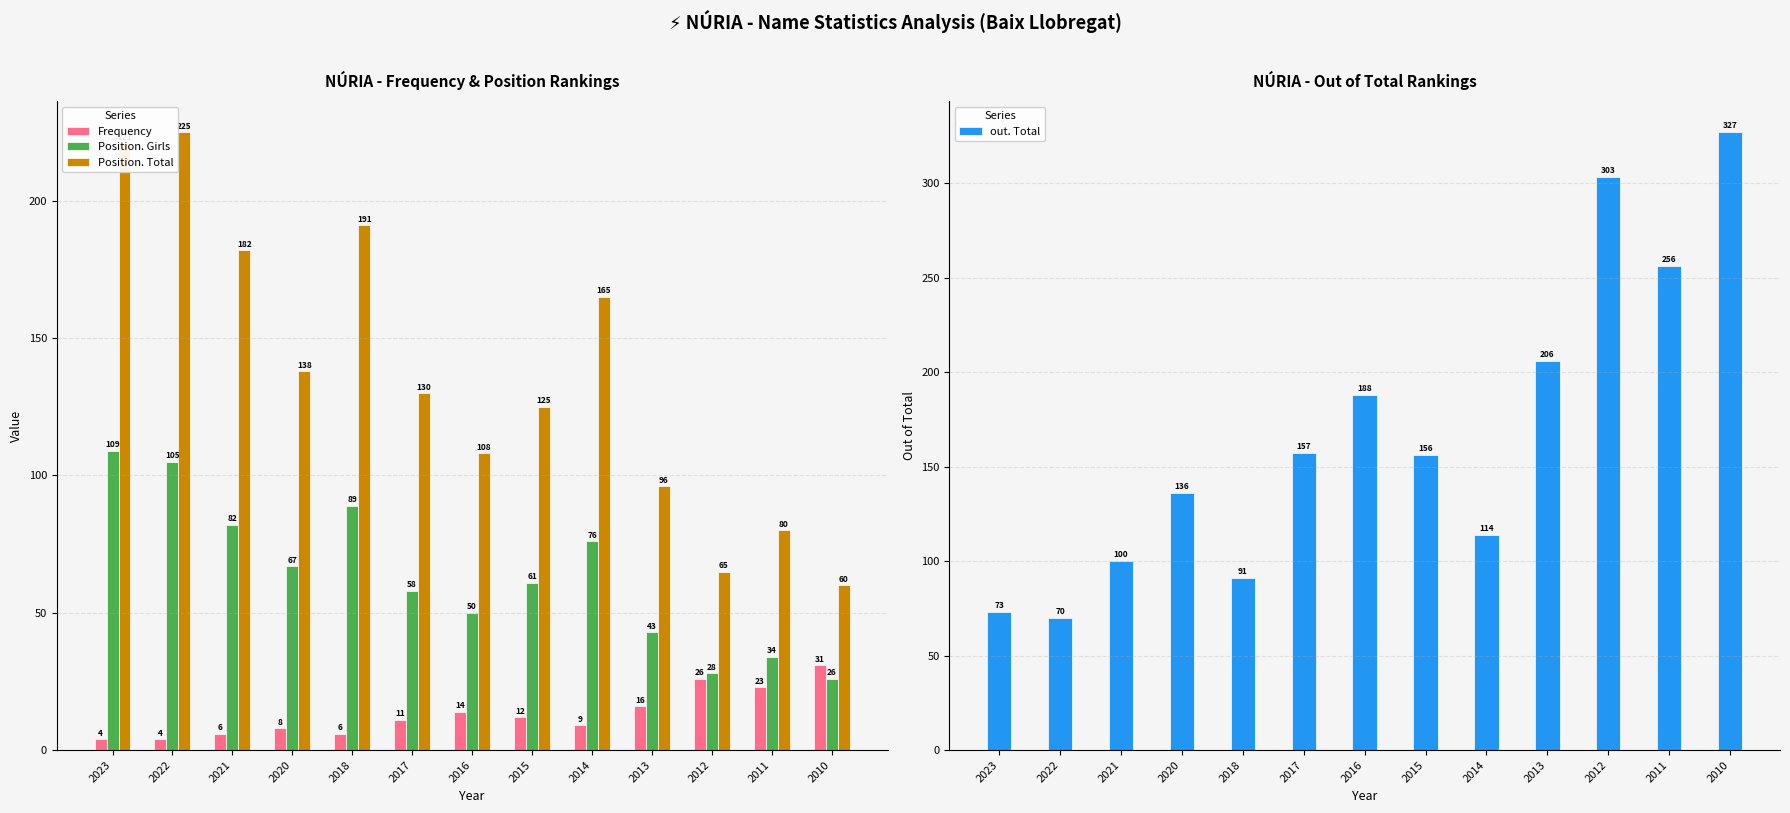

List the series in order of their peak value, lowest first.

Frequency, Position. Girls, Position. Total, out. Total